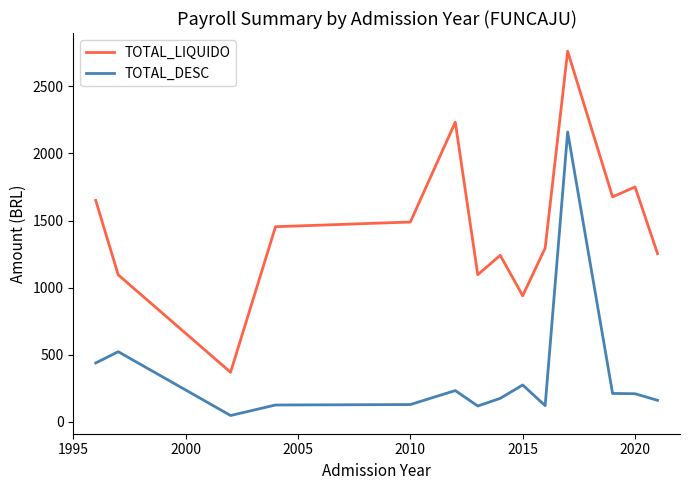

True or false: TOTAL_LIQUIDO and TOTAL_DESC cross at least once.

False